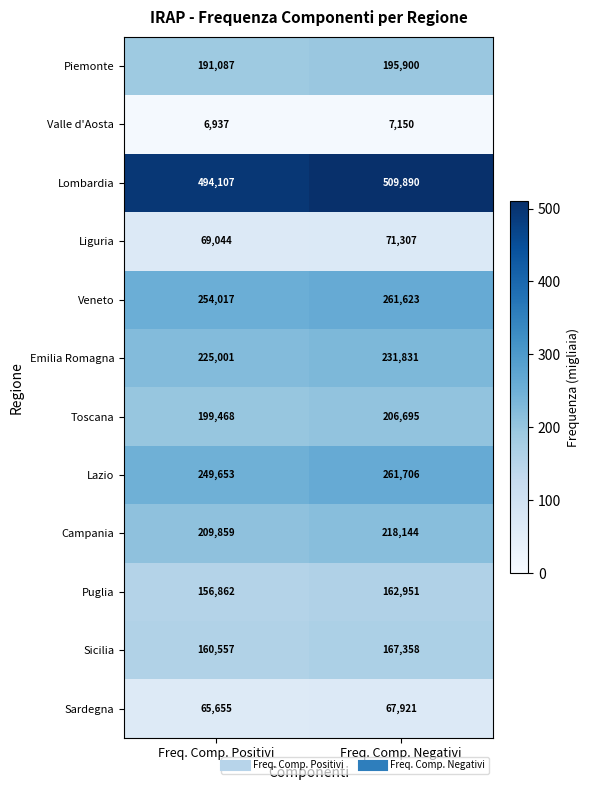

Which series changed the most between Freq. Comp. Positivi and Freq. Comp. Negativi?

Lombardia